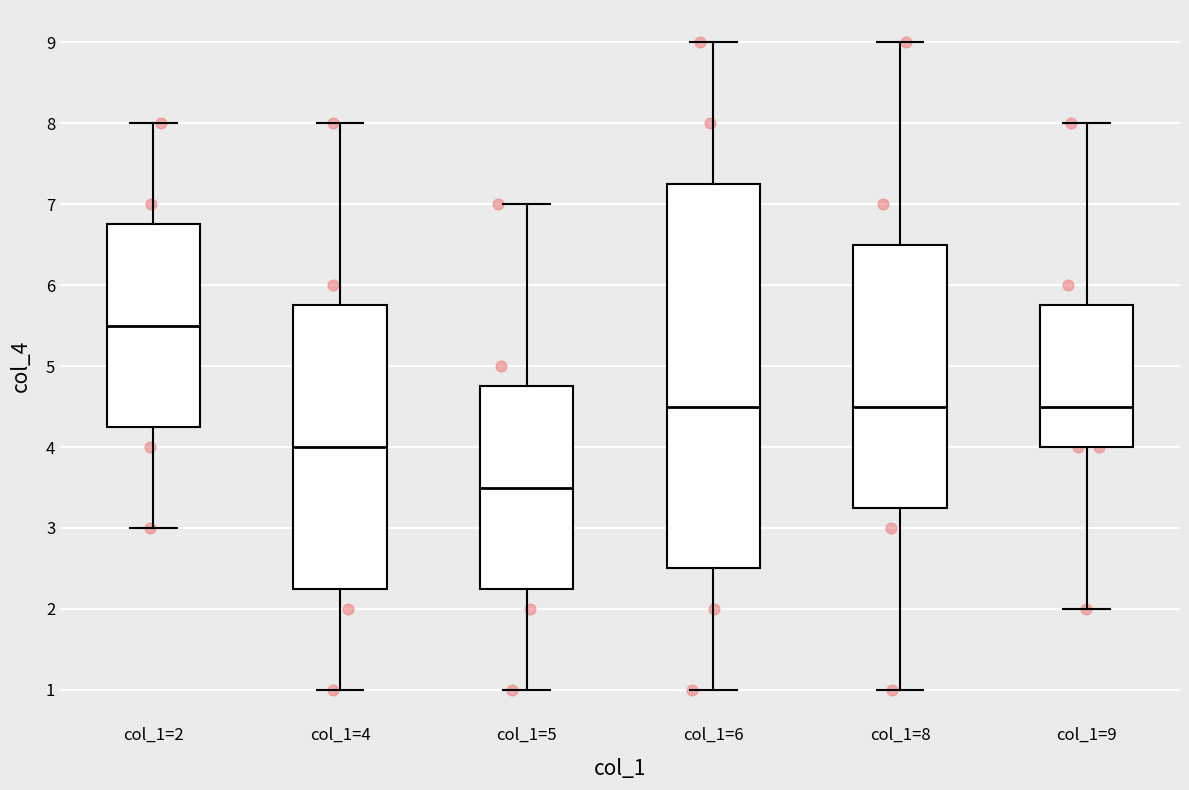

Where does the median line of the box for col_1=9 sit on the y-axis? The values are not printed on the chart, so give them approximately, as read against the axis.

4.5